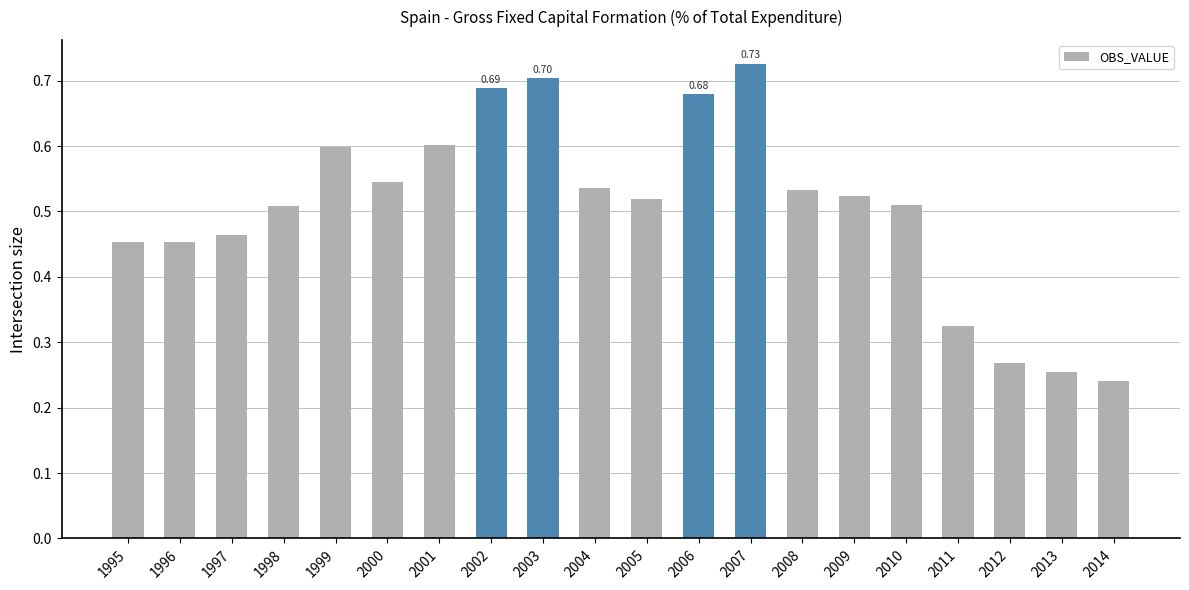

Between 1997 and 2001, which is larger?

2001